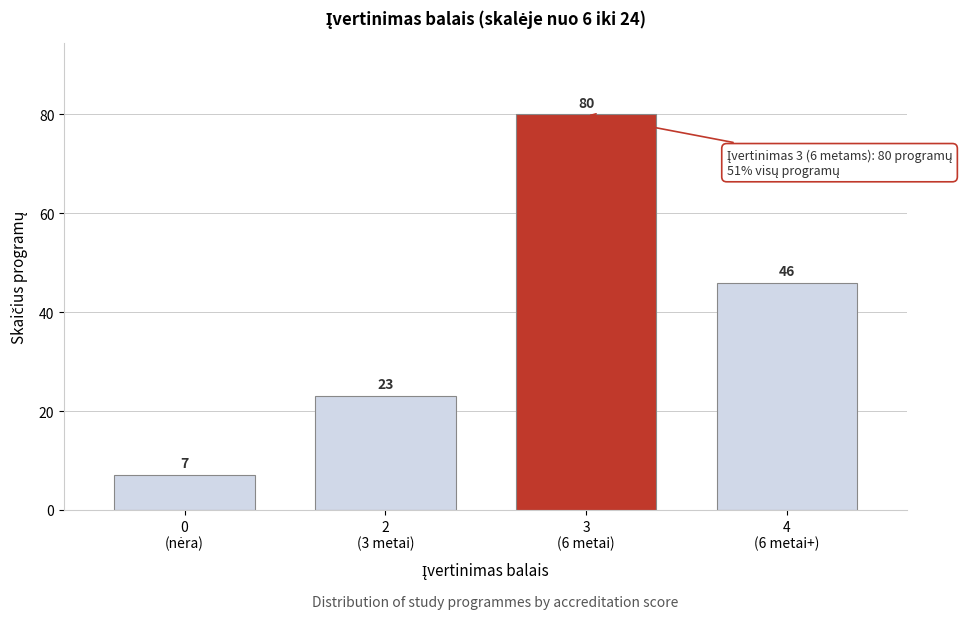

Reading right to left, list all the values displayed in this chart.

46	80	23	7